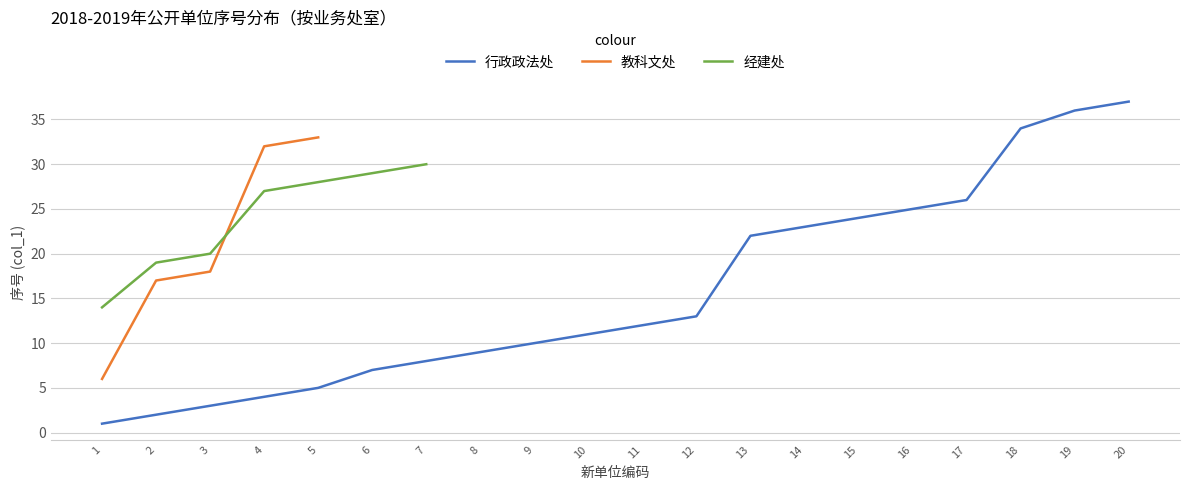

The value of 行政政法处 at 8 is 13. True or false?

False